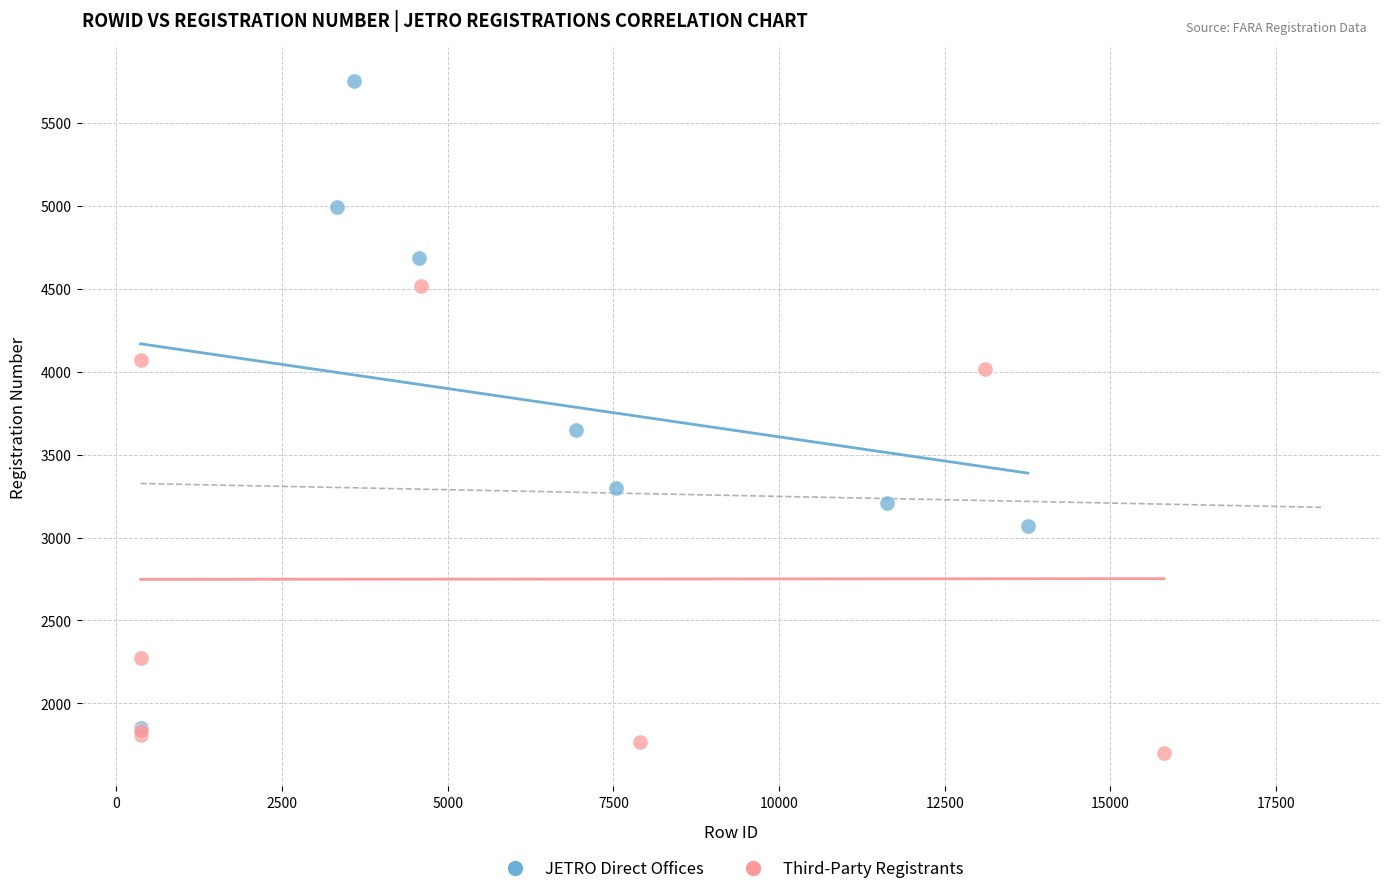

Which series reaches the maximum Y coordinate?

JETRO Direct Offices